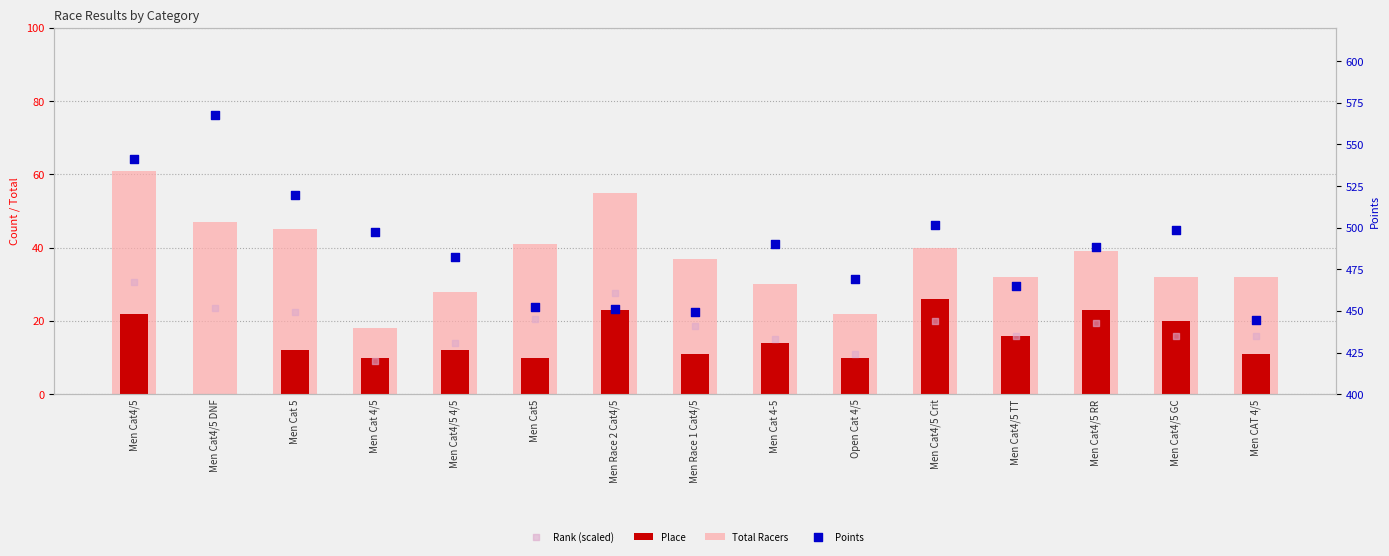

At how many categories does at least one series exceed 166?

15